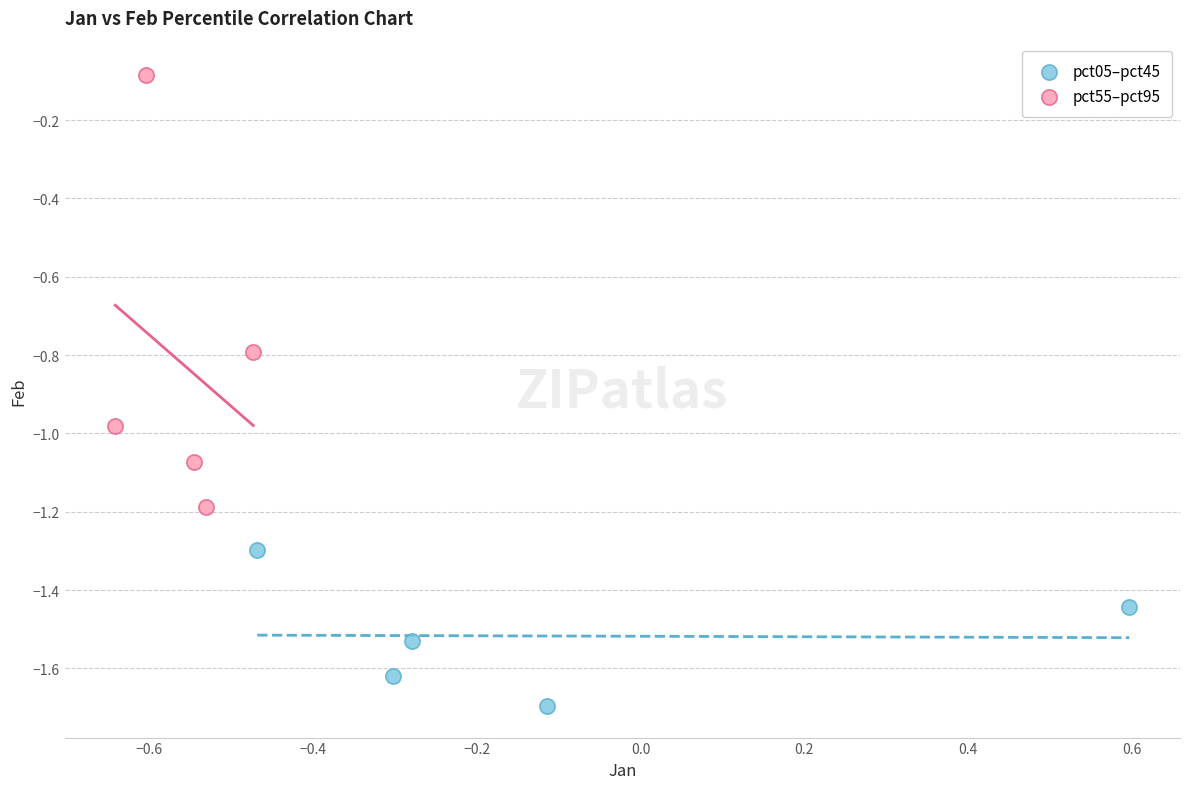

What are all the series names shown in the legend?

pct05–pct45, pct55–pct95